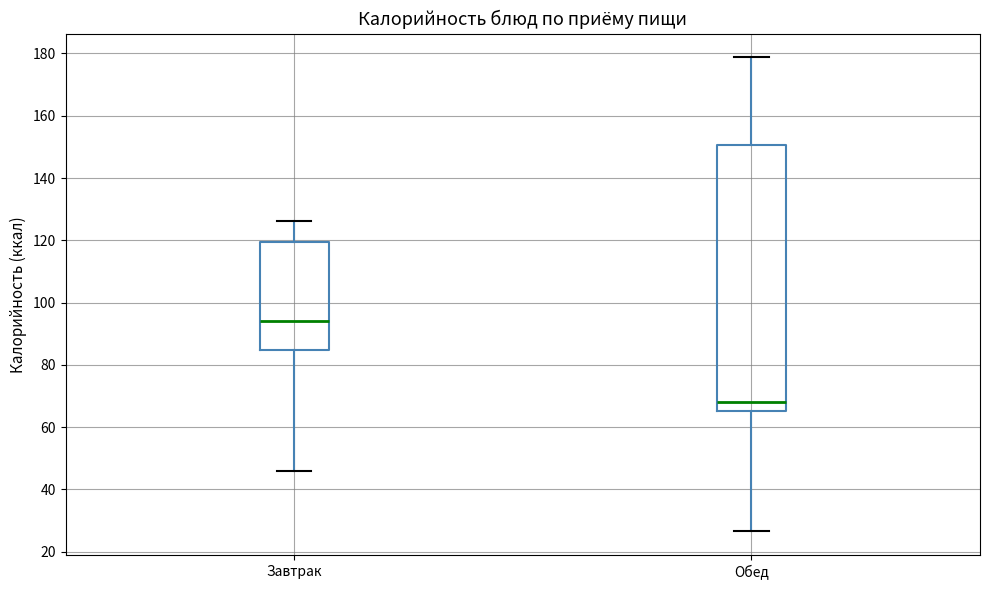

Which box has the lowest median line?

Обед